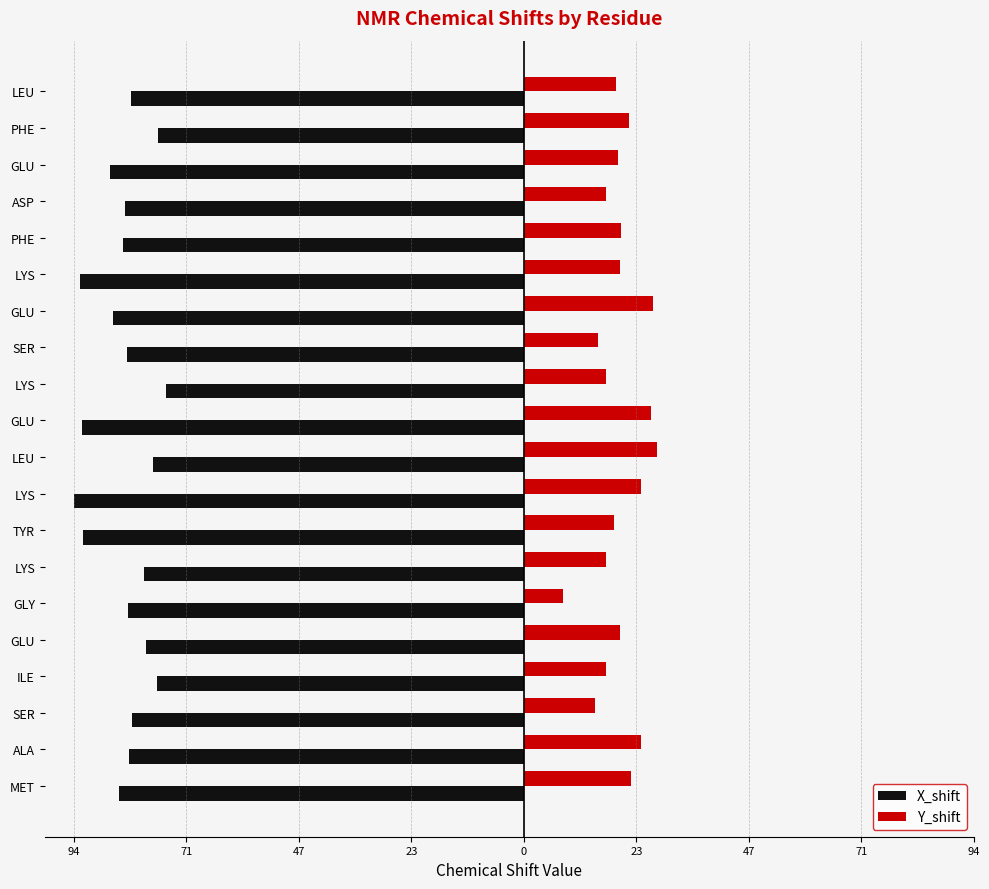

What are all the series names shown in the legend?

X_shift, Y_shift